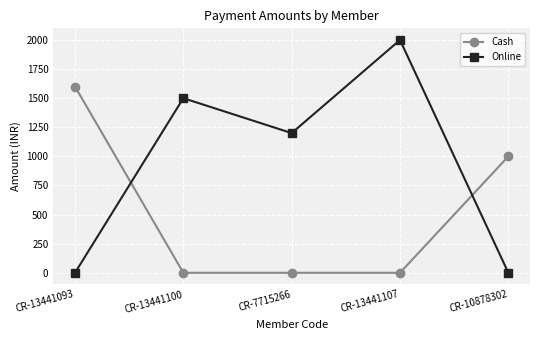

Rank the series at CR-10878302 from highest to lowest value.

Cash, Online